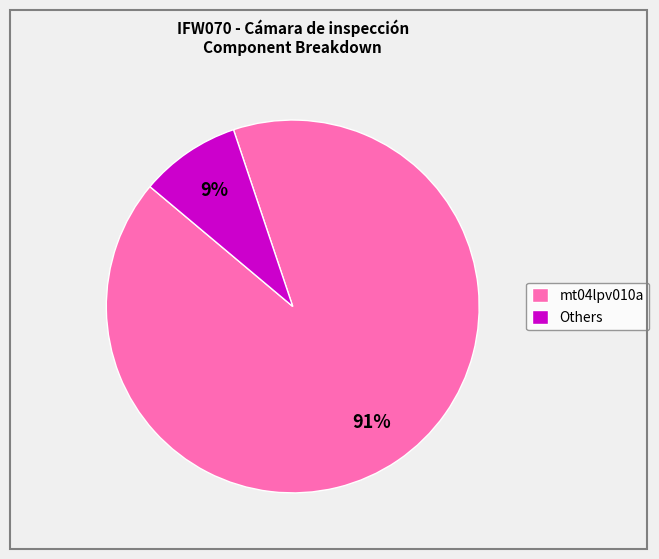

To the nearest percent, what is the combined percentage of Others and mt04lpv010a?

100%